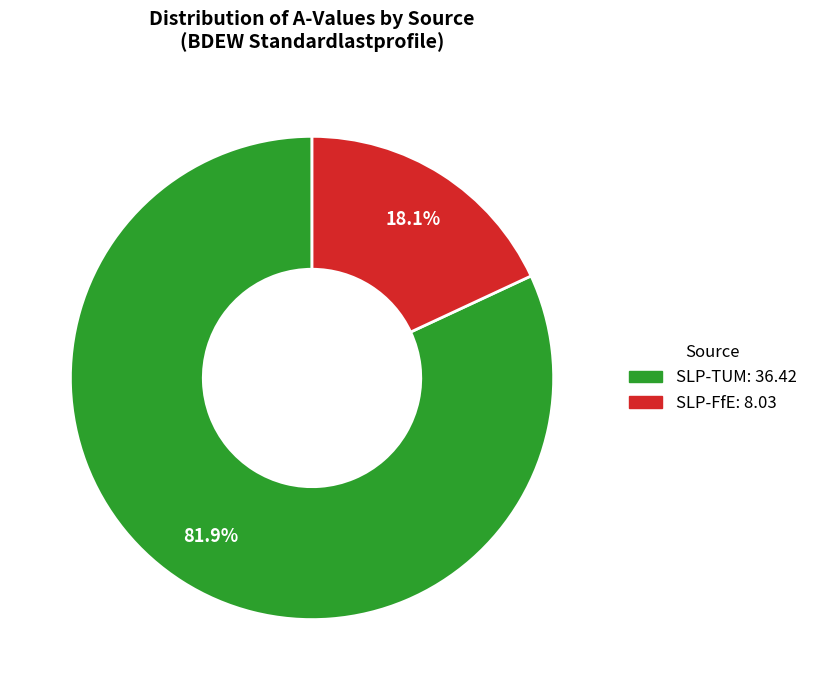

Is there a majority slice in this chart?

Yes